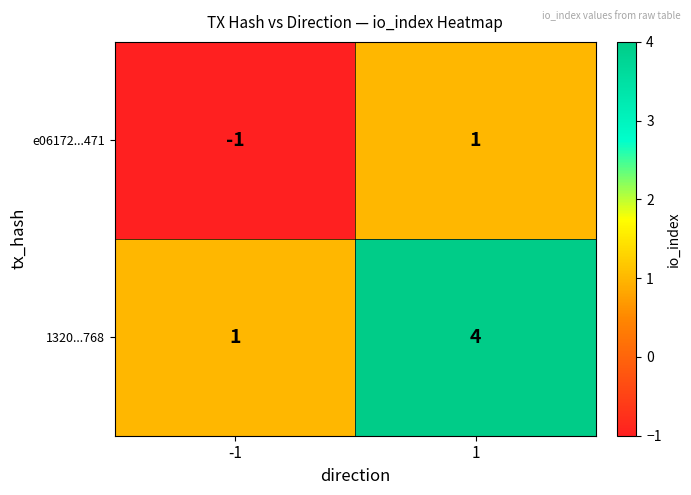

What is the difference between the 1320...768 values at -1 and 1?

3